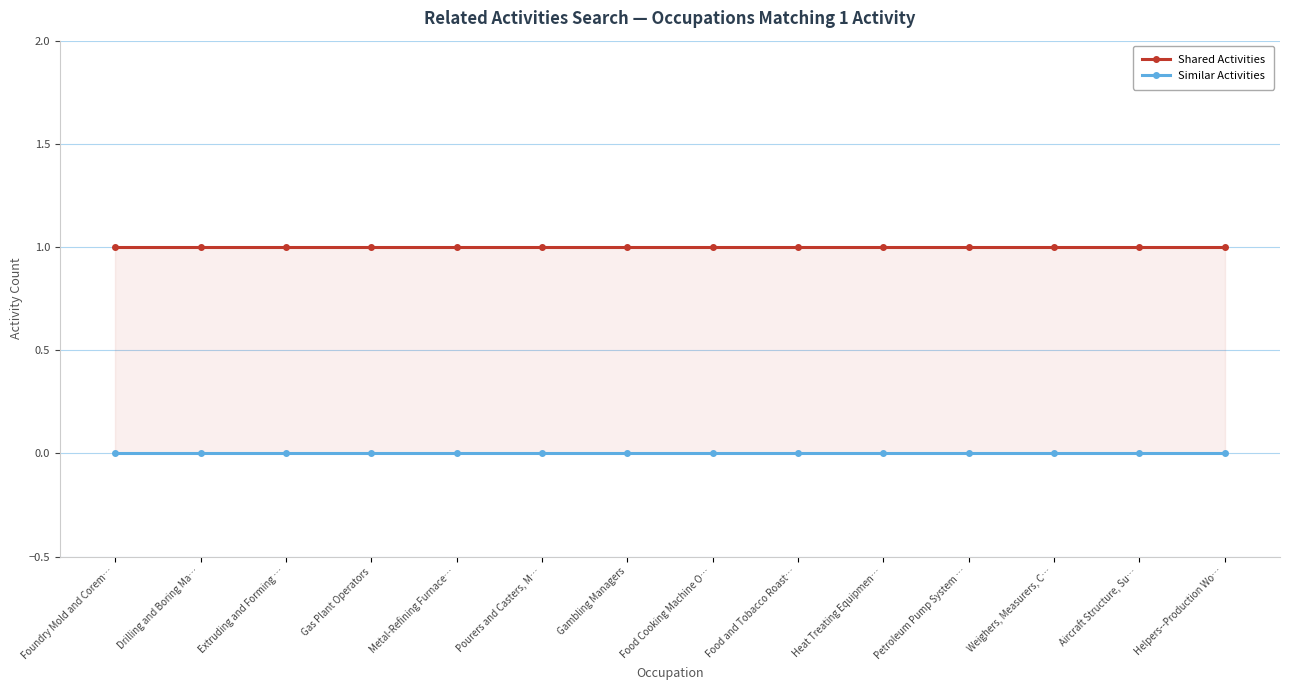

Reading left to right, what are all the values shown in this chart?

Shared Activities: 1	1	1	1	1	1	1	1	1	1	1	1	1	1
Similar Activities: 0	0	0	0	0	0	0	0	0	0	0	0	0	0